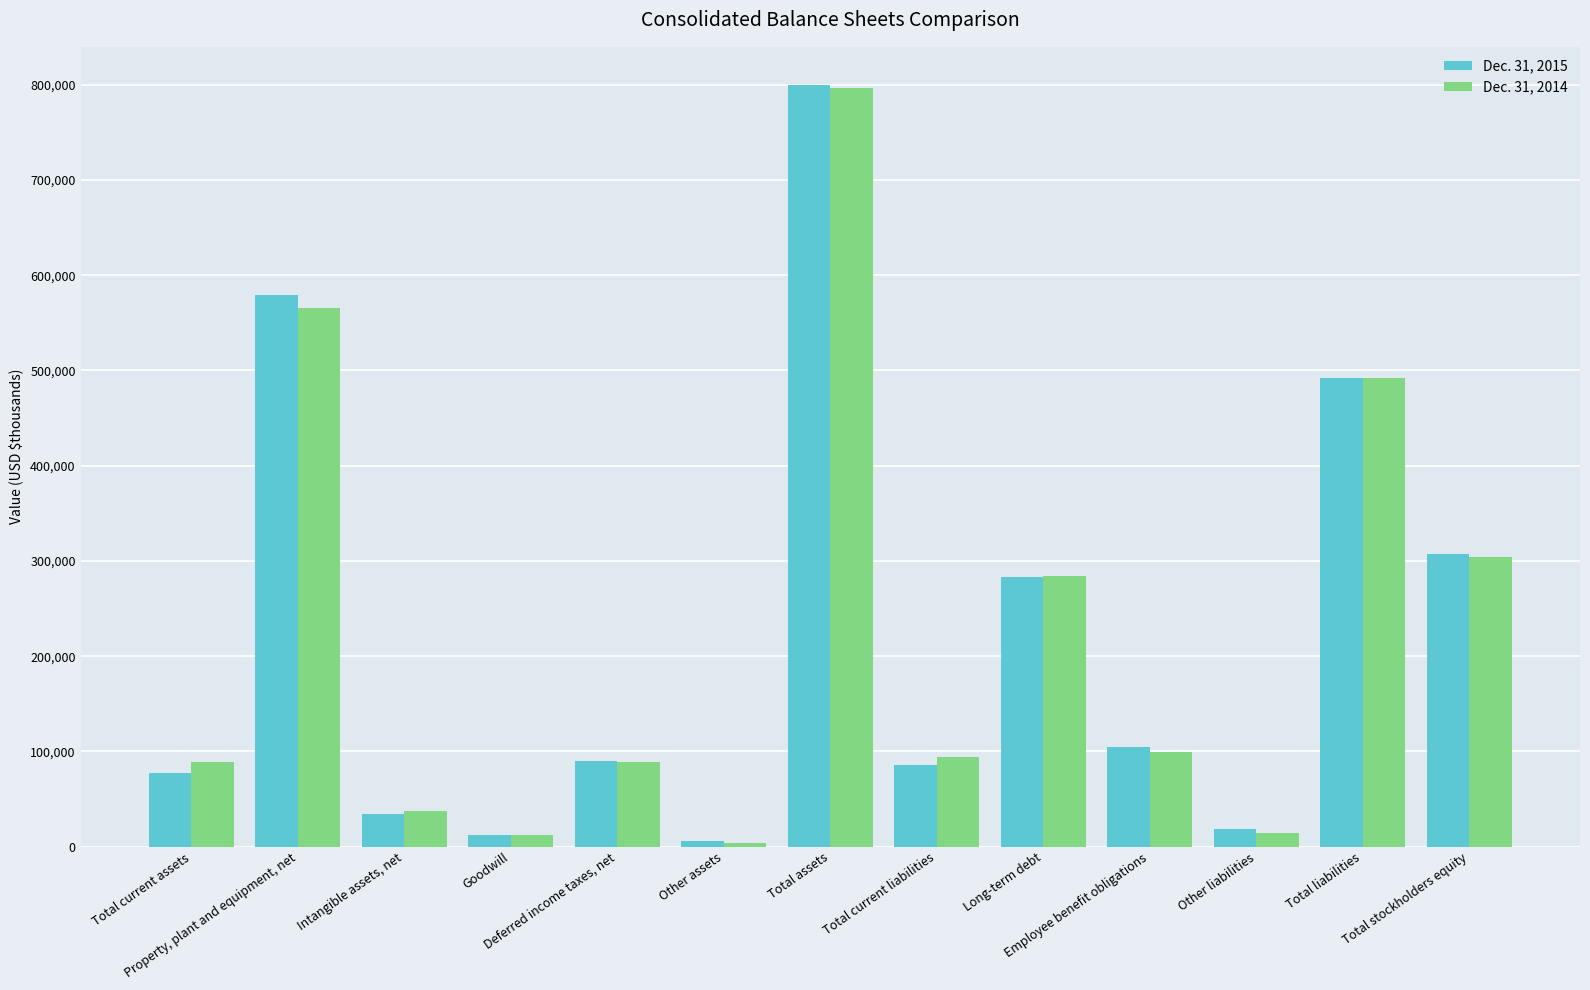

What position from the right is Total assets?

7